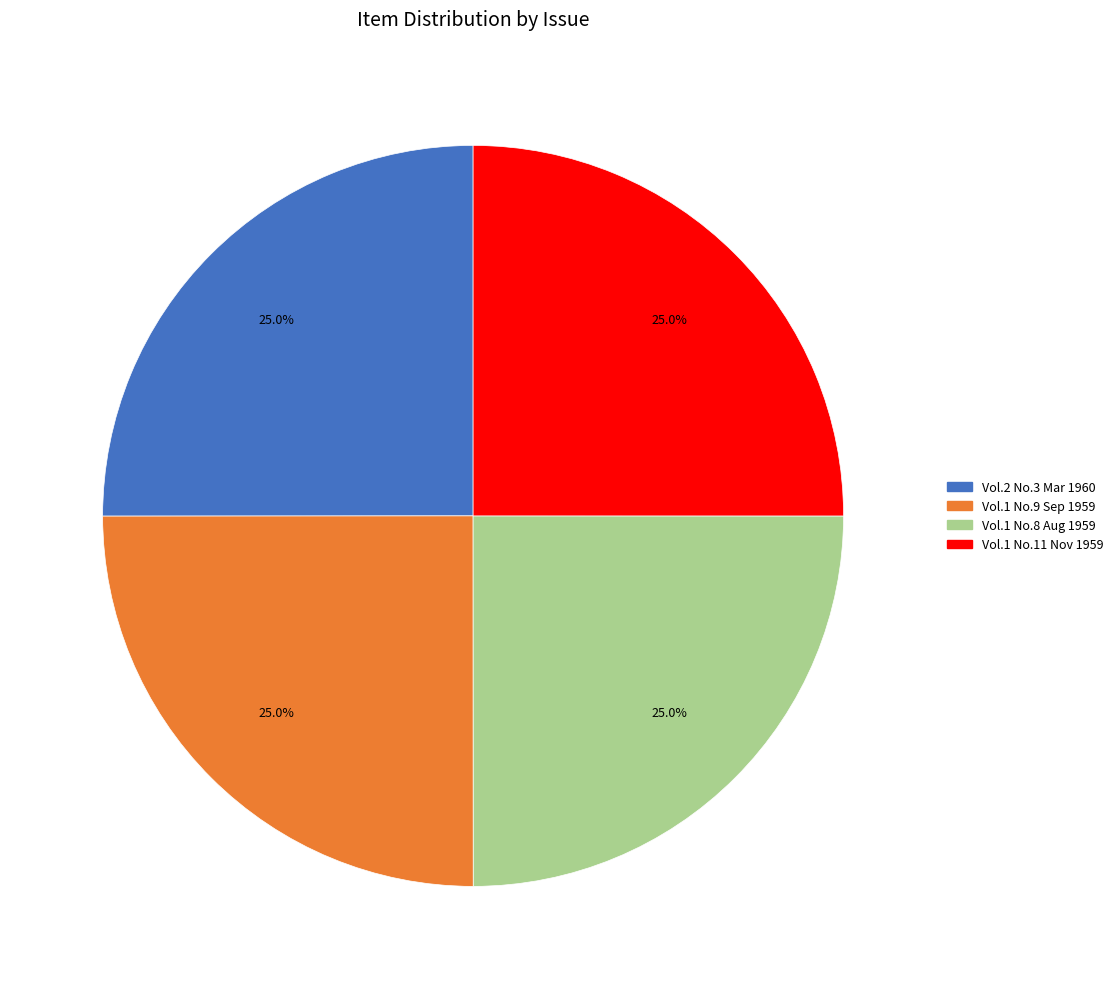

Approximately how many times larger is the value at Vol.2 No.3 Mar 1960 compared to Vol.1 No.11 Nov 1959?

1.0